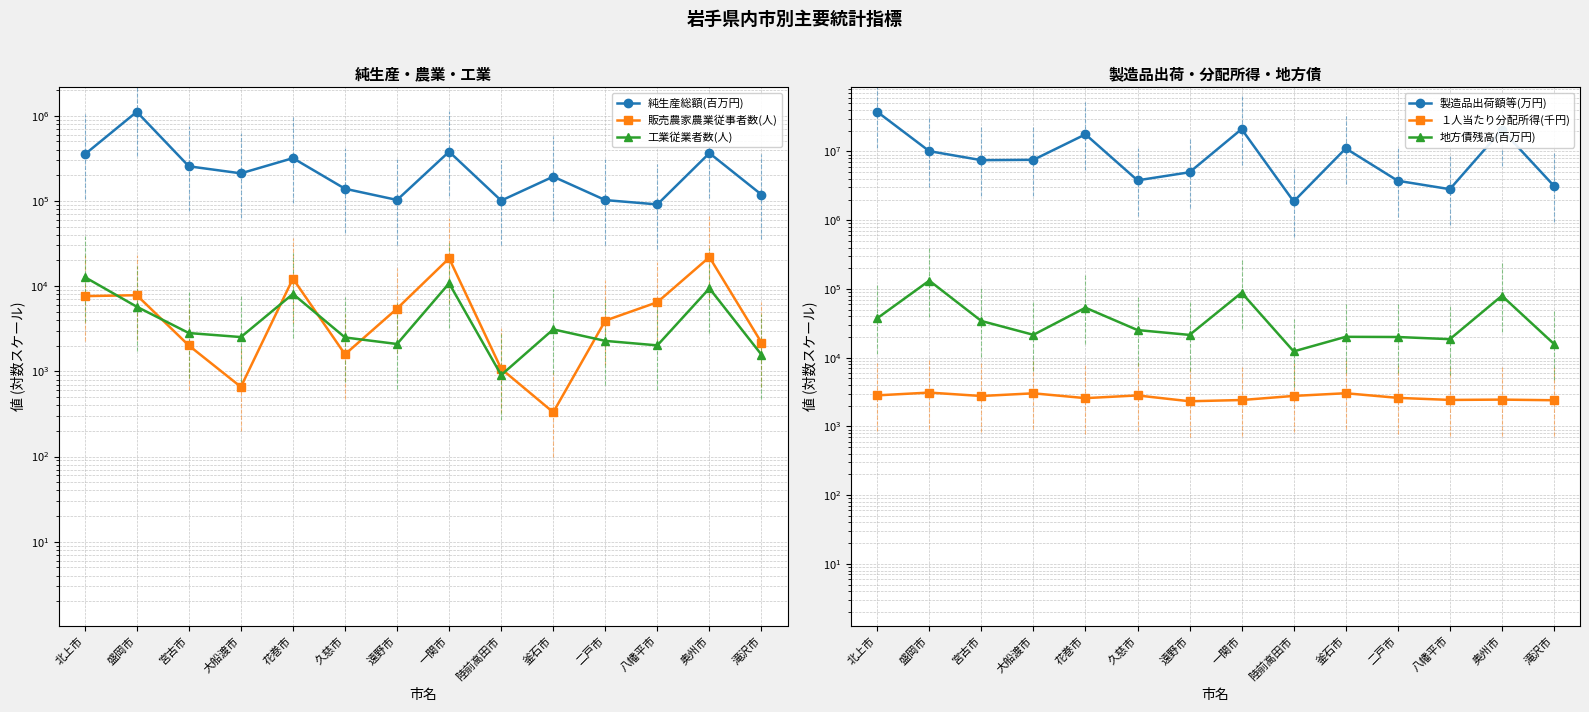

List the labels in order of 販売農家農業従事者数(人) value, largest first.

奥州市, 一関市, 花巻市, 盛岡市, 北上市, 八幡平市, 遠野市, 二戸市, 滝沢市, 宮古市, 久慈市, 陸前高田市, 大船渡市, 釜石市